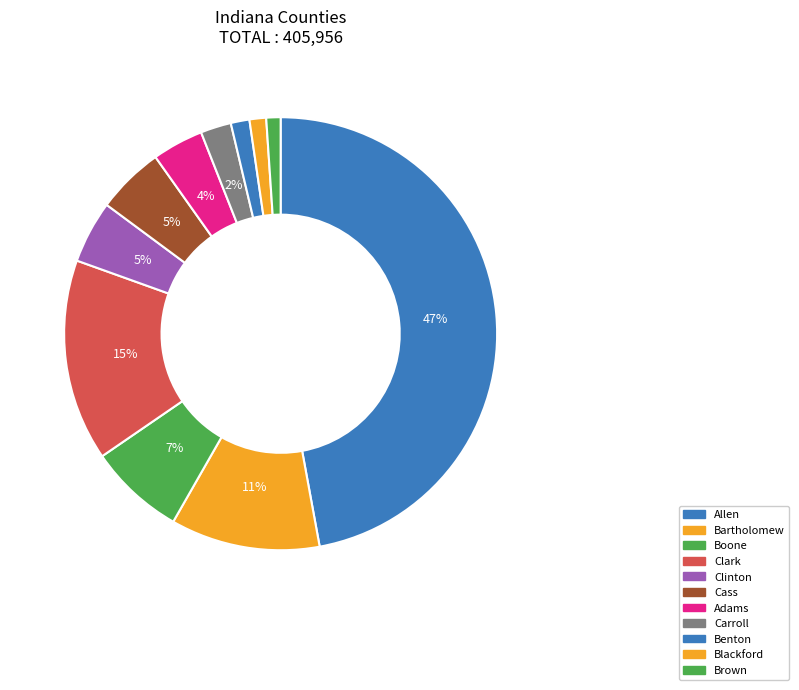

Is Adams the majority of the pie?

No